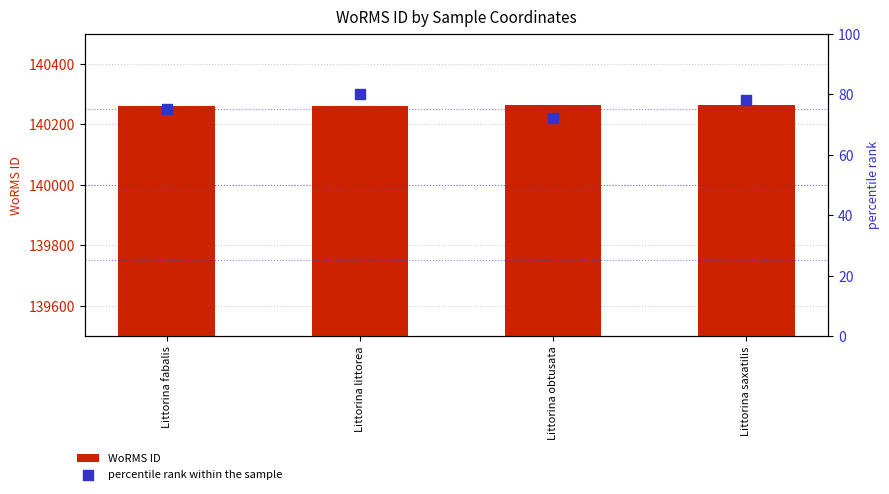

At how many categories does at least one series exceed 86336?

4